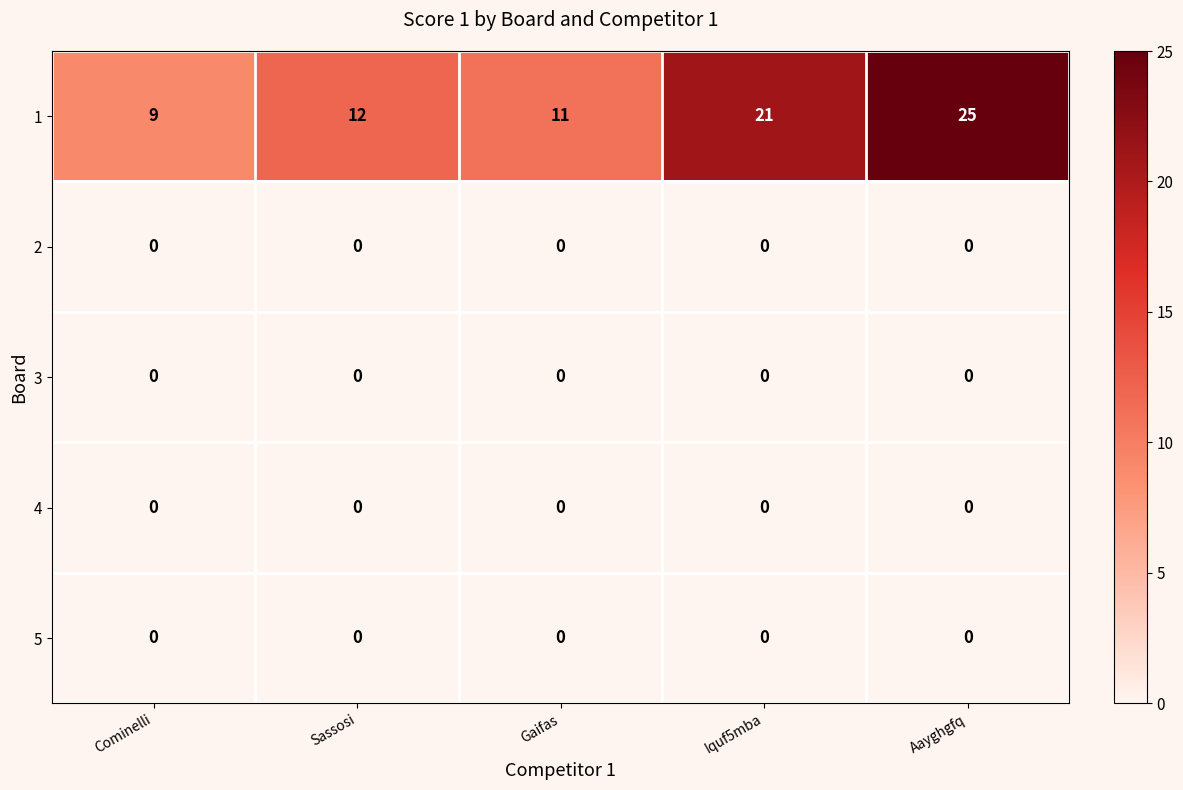

What is the total value across all series at Sassosi?

12